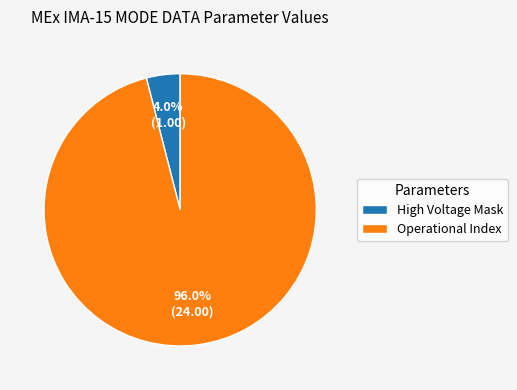

Count the number of slices in the pie.

2